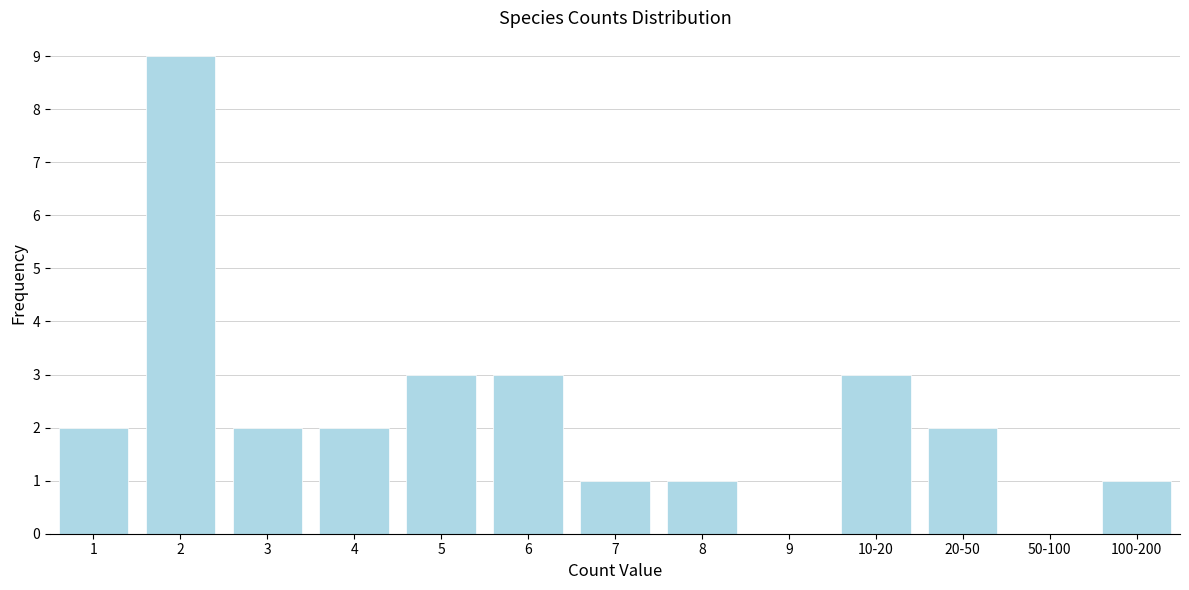

Reading right to left, list all the values displayed in this chart.

100-200=1	50-100=0	20-50=2	10-20=3	9=0	8=1	7=1	6=3	5=3	4=2	3=2	2=9	1=2